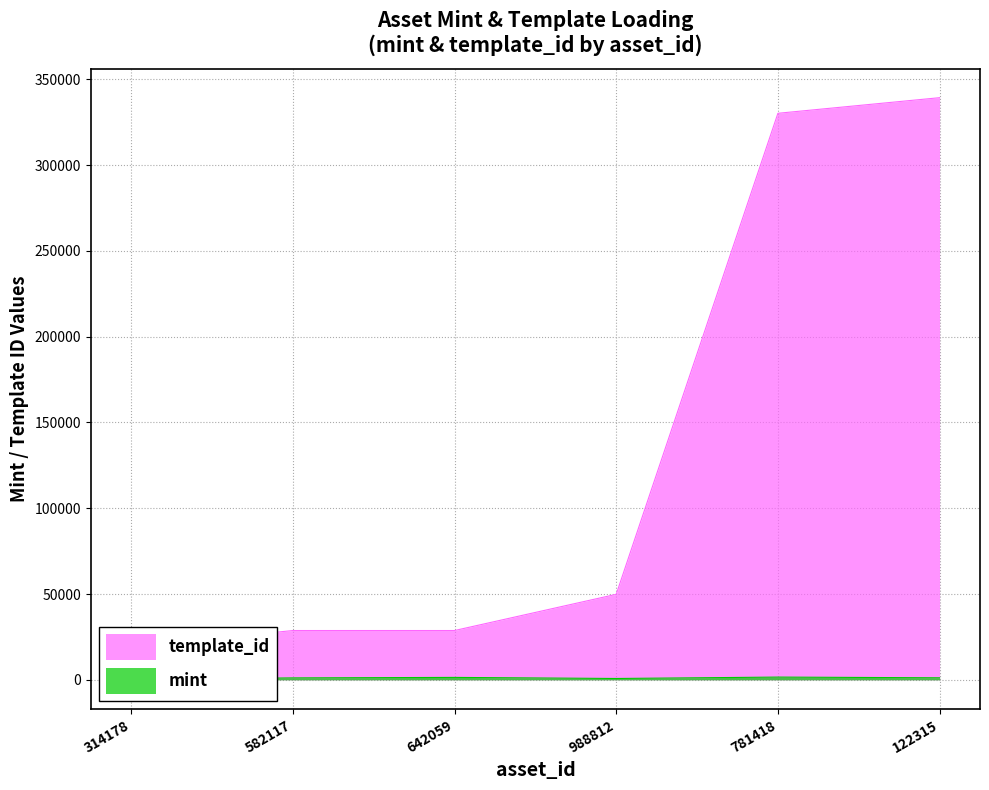

True or false: mint and template_id intersect in this chart.

False